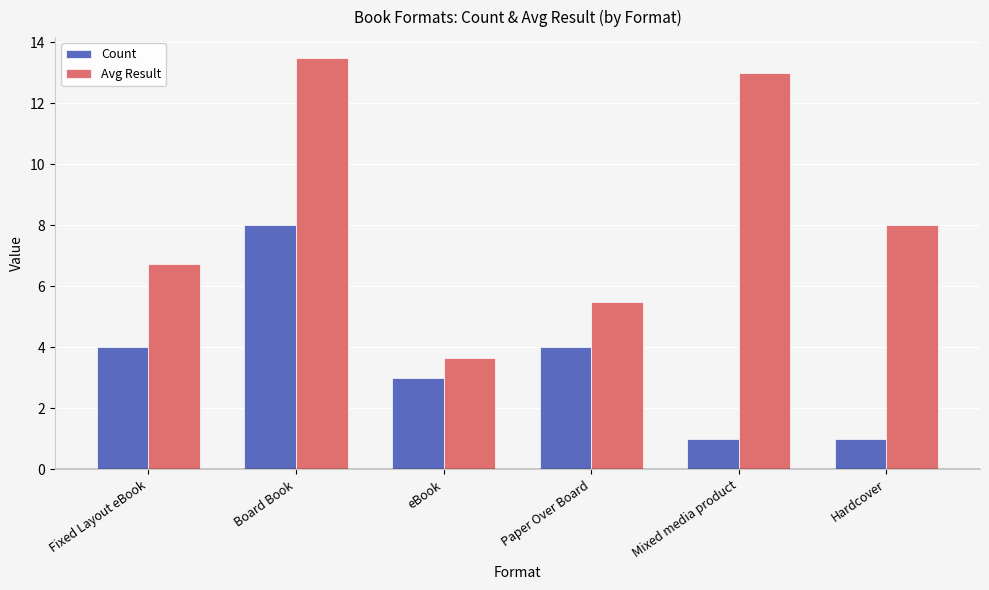

What is the label of the 3rd bar from the right?

Paper Over Board